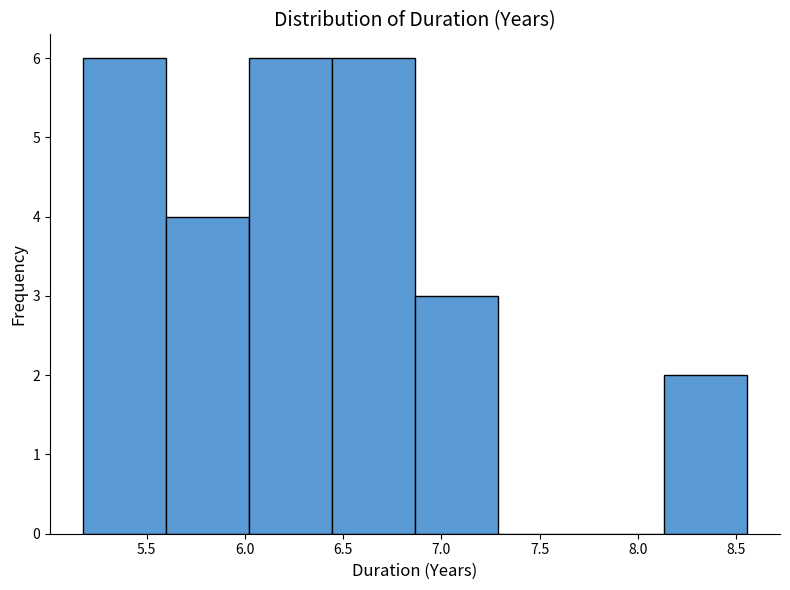

How tall is the bar that spans 5.60 to 6.00 on the x-axis? Neither the bar edges nor the heights are printed on the chart, so give them approximately, as read against the axes.

4